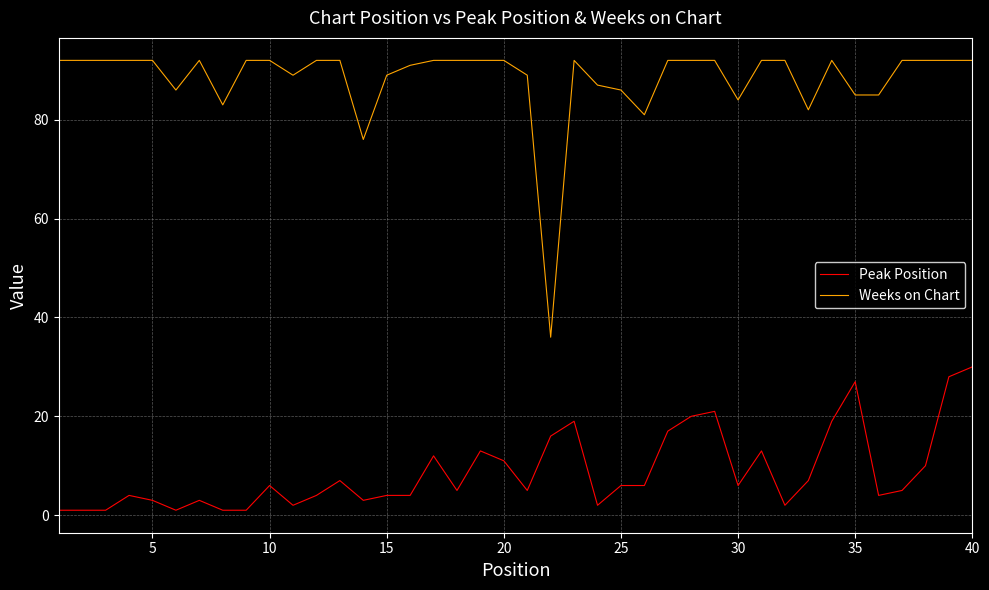

List the series in order of their peak value, lowest first.

Peak Position, Weeks on Chart